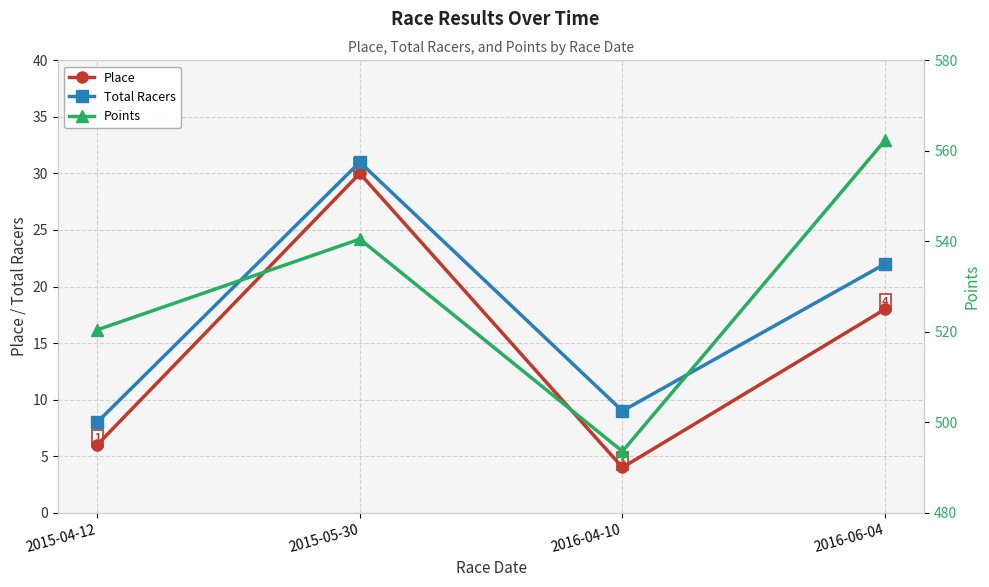

Which series has the widest spread of values?

Points